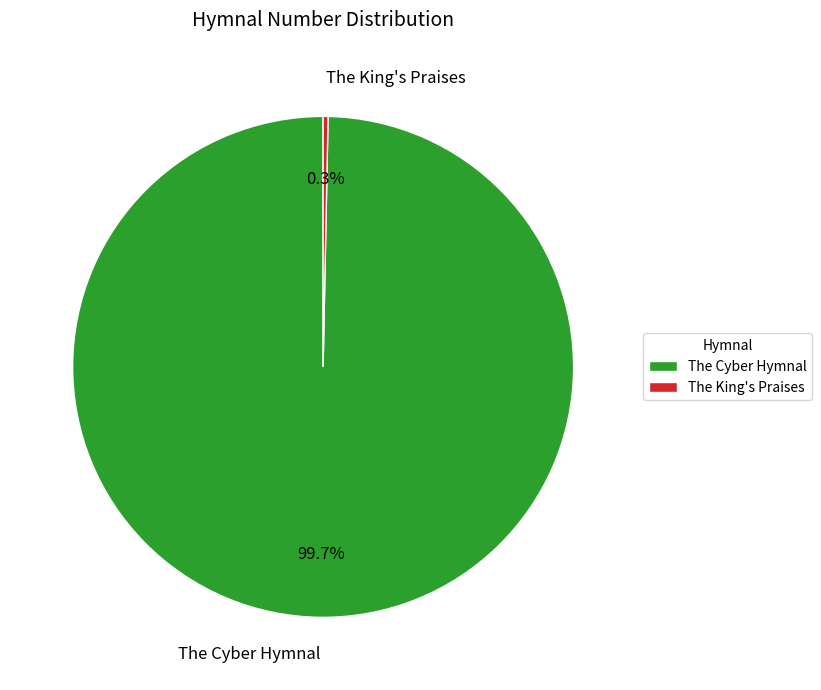

Which has a higher value, The King's Praises or The Cyber Hymnal?

The Cyber Hymnal